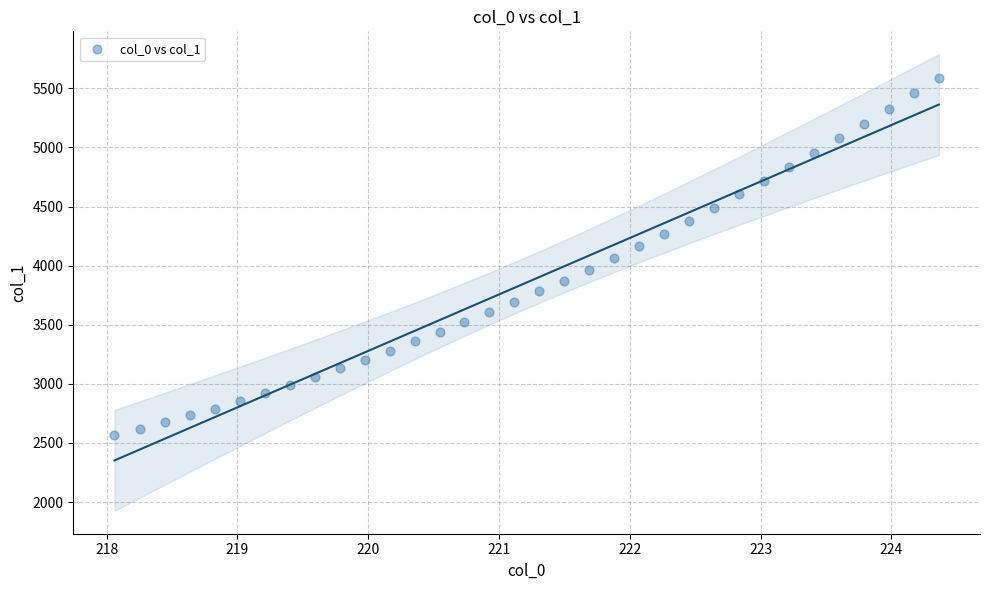

What is the range of Y values (max minus min)?

3025.4